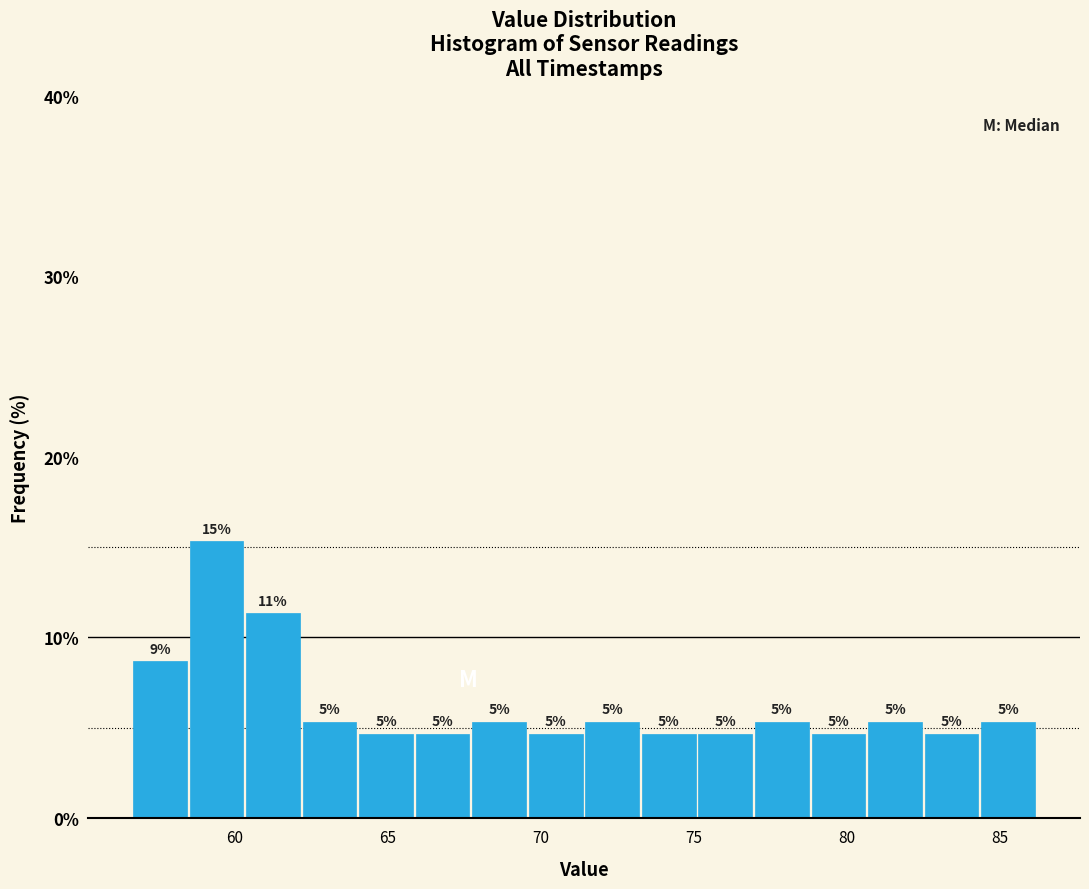

Read against the x-axis, roughly where is the centre of the tallest bar?

59.5